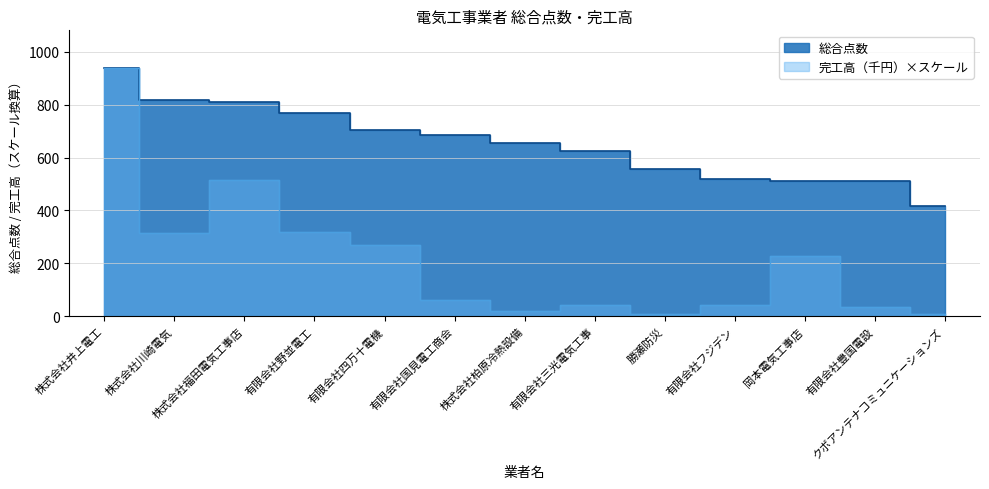

Which series has the largest range (max minus min)?

完工高（千円)